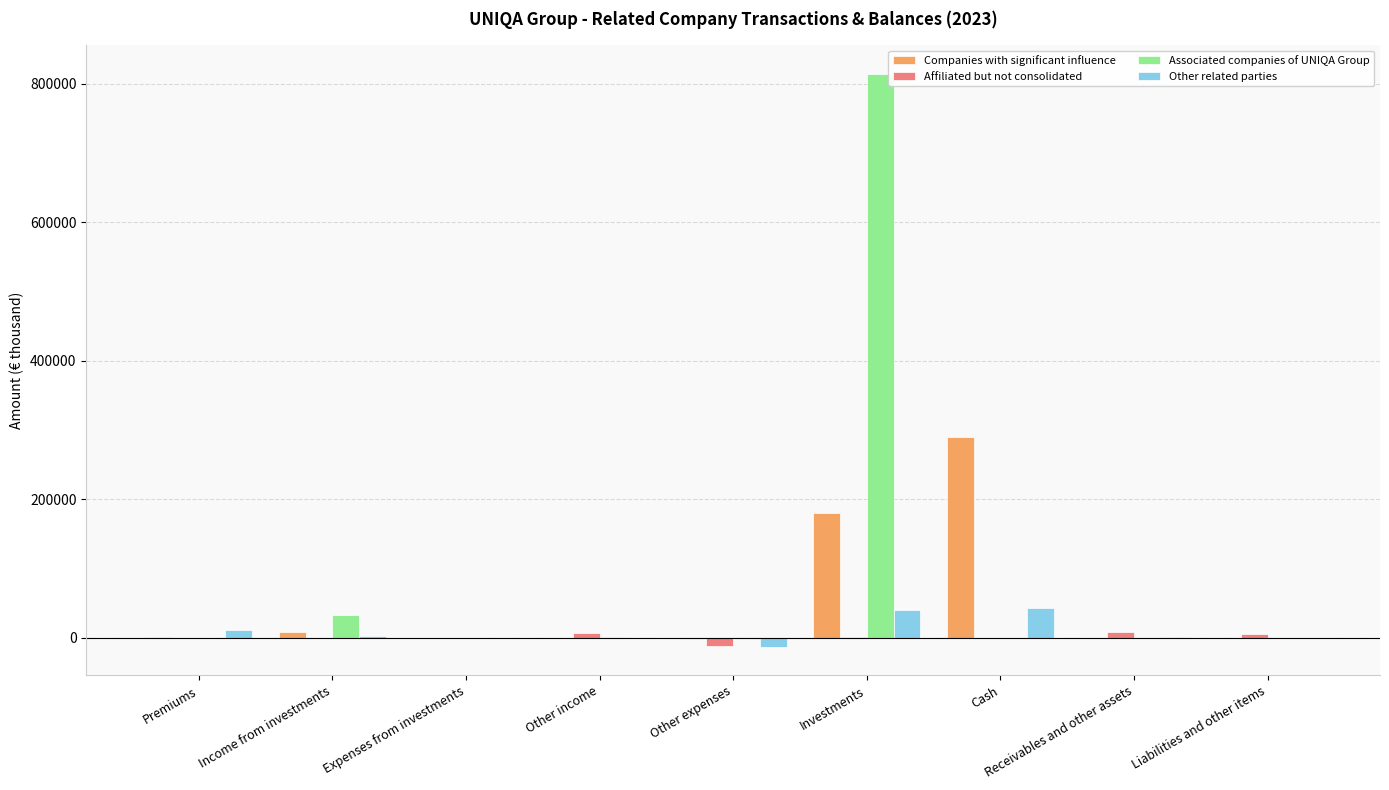

What is the sum of all Companies with significant influence values?

478023